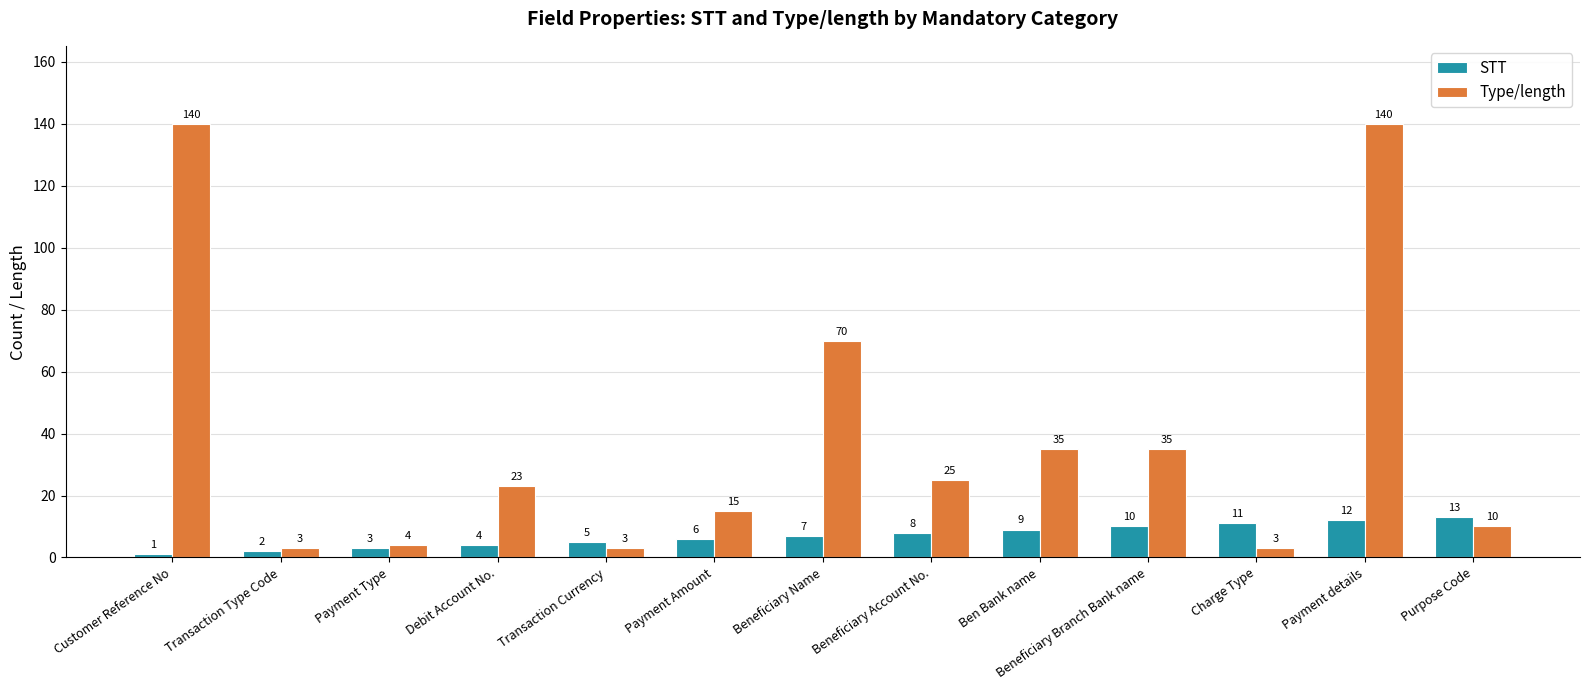

The value of Type/length at Beneficiary Account No. is 11. True or false?

False